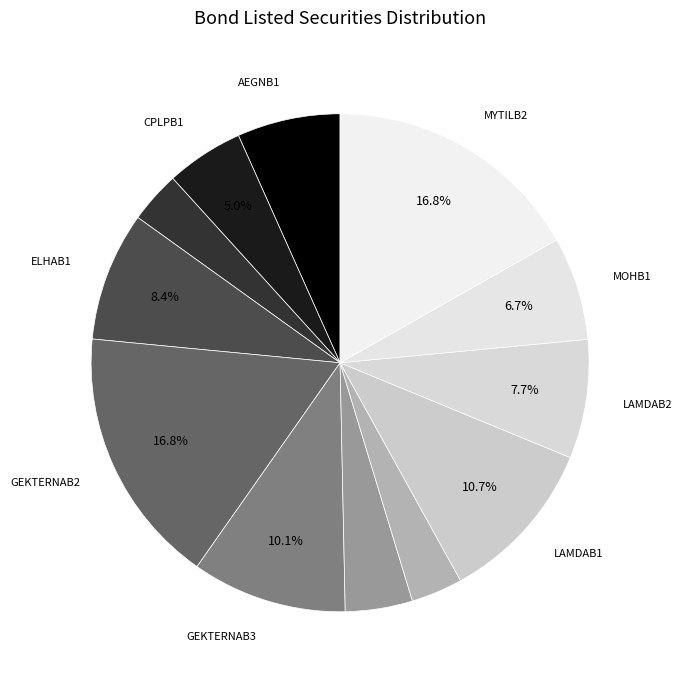

How many slices are in this pie chart?

12